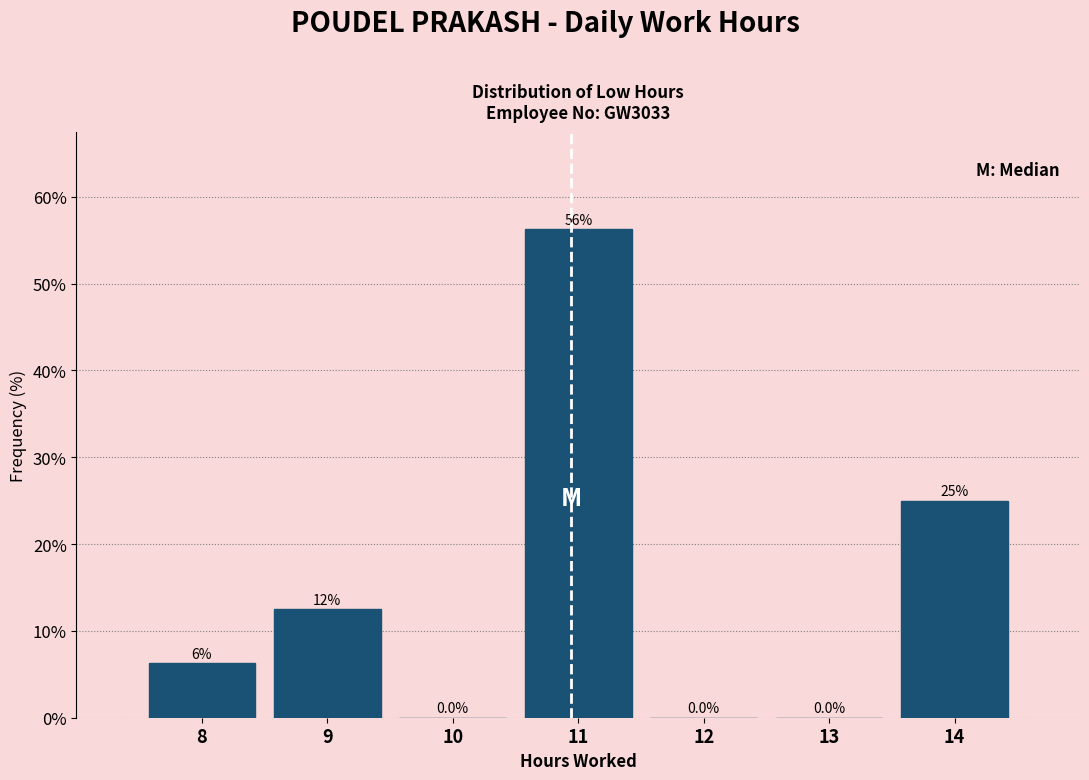

What is the change in value from 8 to 11?

+50.0